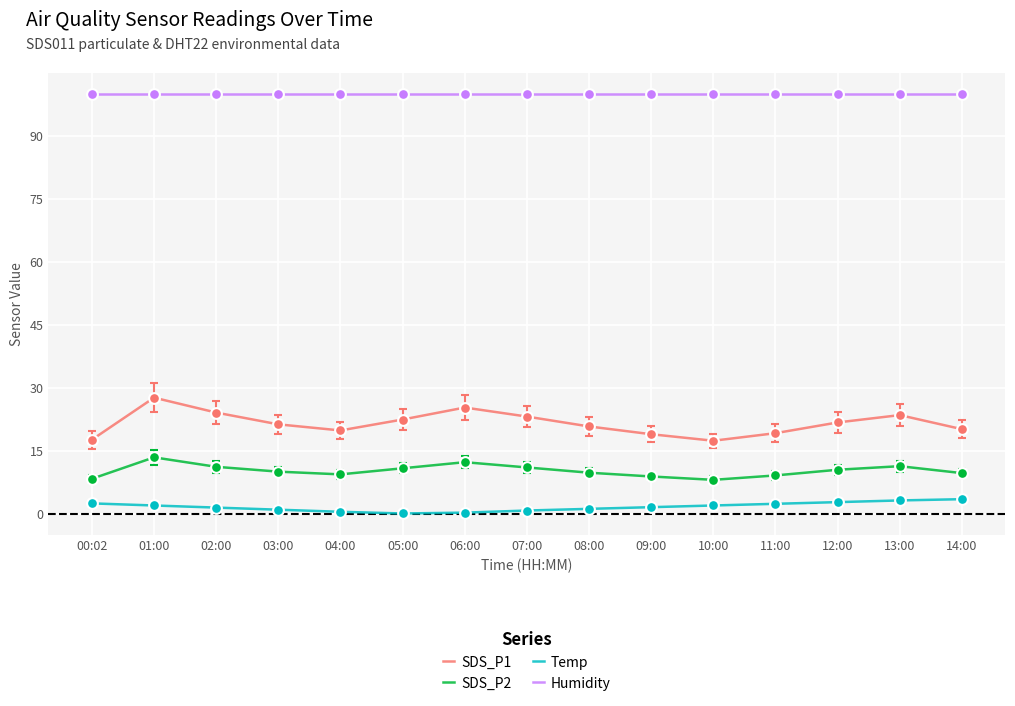

At how many categories does at least one series exceed 39?

15